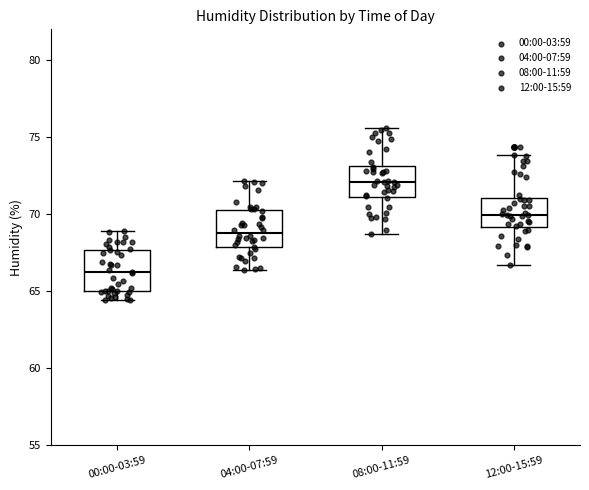

Reading left to right, read every box against the y-axis: the position of its median line, the range the box covers, and the ends of its whiskers. The values are not printed on the chart, so give them approximately, as read against the axis.

00:00-03:59: median 66.0, box 65.0 to 67.5, whiskers 64.5 to 69.0
04:00-07:59: median 69.0, box 68.0 to 70.5, whiskers 66.5 to 72.0
08:00-11:59: median 72.0, box 71.0 to 73.0, whiskers 68.5 to 75.5
12:00-15:59: median 70.0, box 69.0 to 71.0, whiskers 66.5 to 74.0